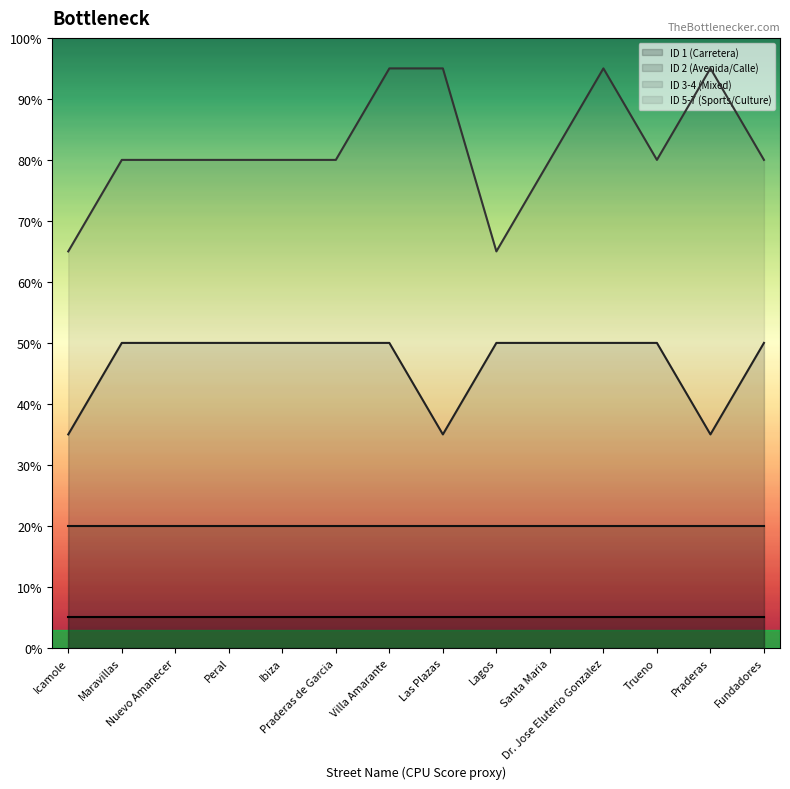

What is the average value of the ID 5-7 (Sports/Culture) series?

82